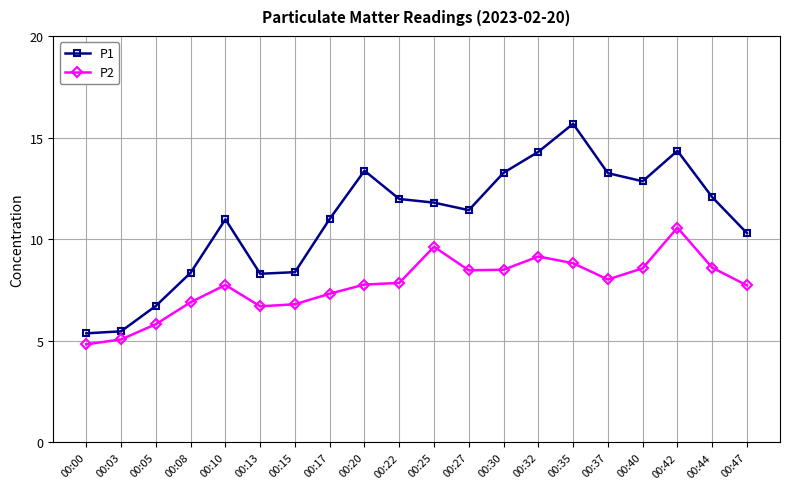

How many lines are shown in the chart?

2